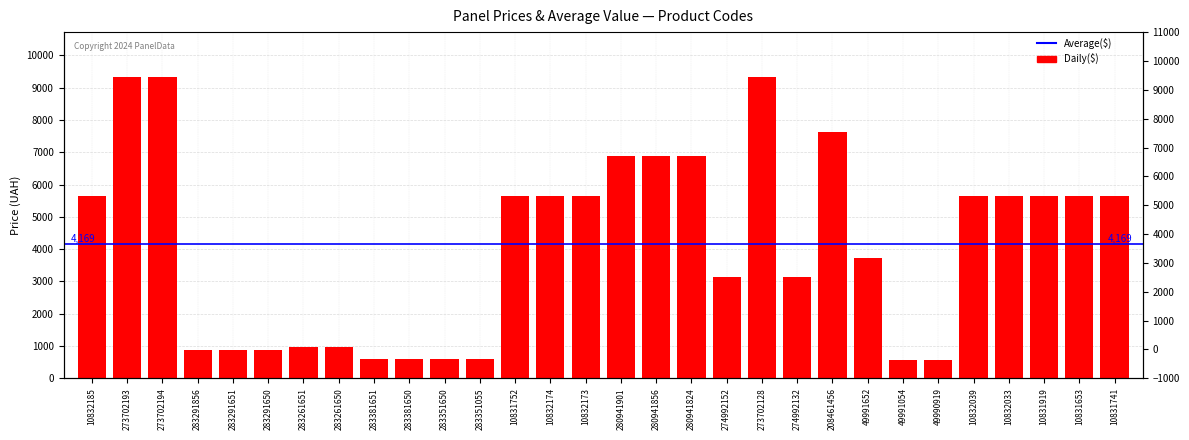

Reading left to right, transcribe all the data shown in this chart.

10832185=5636.0	273702193=9321.4	273702194=9321.4	283291856=889.9	283291651=889.9	283291650=889.9	283261651=957.1	283261650=957.1	283381651=602.1	283381650=602.1	283351650=585.3	283351055=585.3	10831752=5636.0	10832174=5636.0	10832173=5636.0	280941901=6879.5	280941856=6879.5	280941824=6879.5	274992152=3136.8	273702128=9321.4	274992132=3136.8	208461456=7641.9	49991652=3712.4	49991054=578.8	49990919=578.8	10832039=5636.0	10832033=5636.0	10831919=5636.0	10831653=5636.0	10831741=5636.0